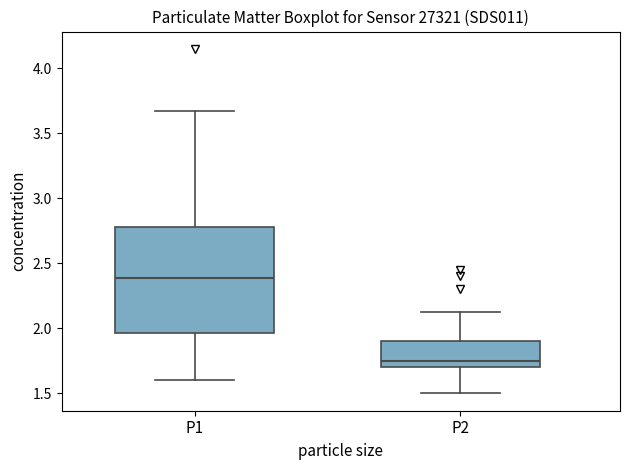

Reading left to right, read every box against the y-axis: the position of its median line, the range the box covers, and the ends of its whiskers. The values are not printed on the chart, so give them approximately, as read against the axis.

P1: median 2.40, box 1.95 to 2.80, whiskers 1.60 to 3.65
P2: median 1.75, box 1.70 to 1.90, whiskers 1.50 to 2.15